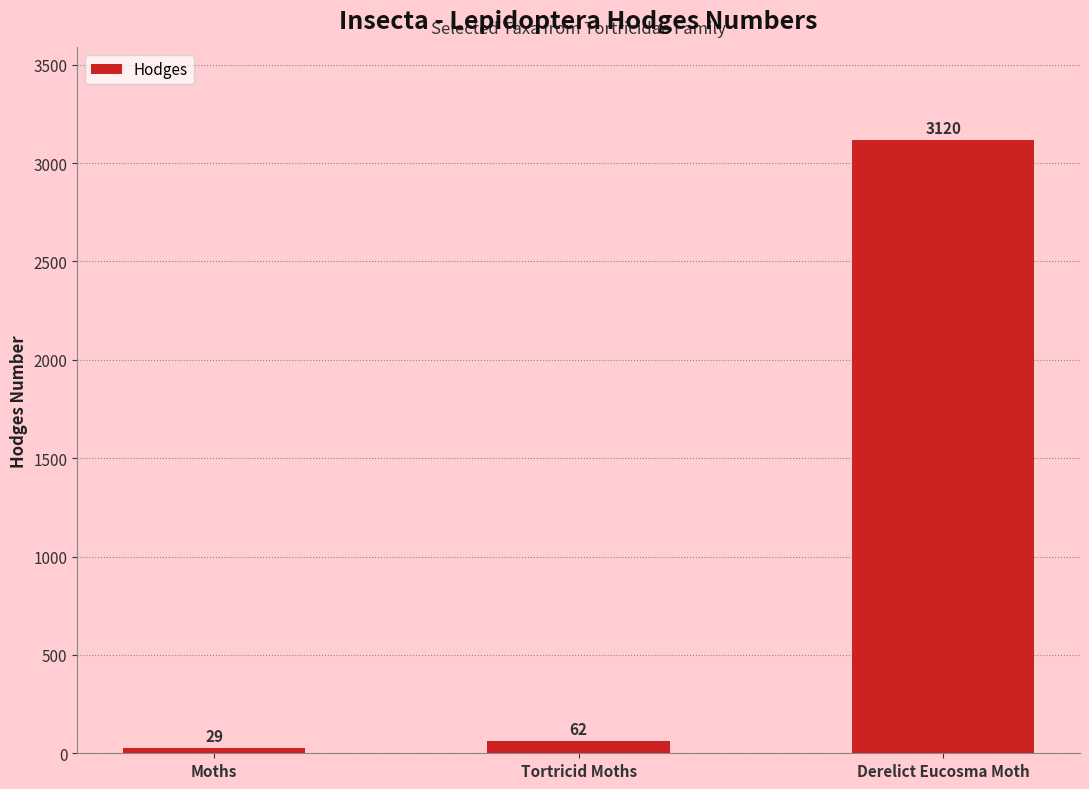

At which category does the chart reach its peak across all series?

Derelict Eucosma Moth